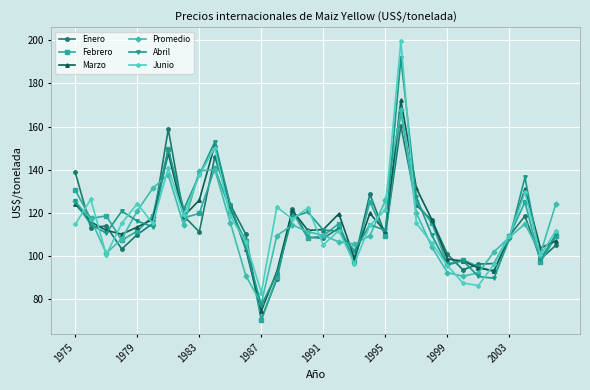

What is the highest value of the Marzo series?

172.2